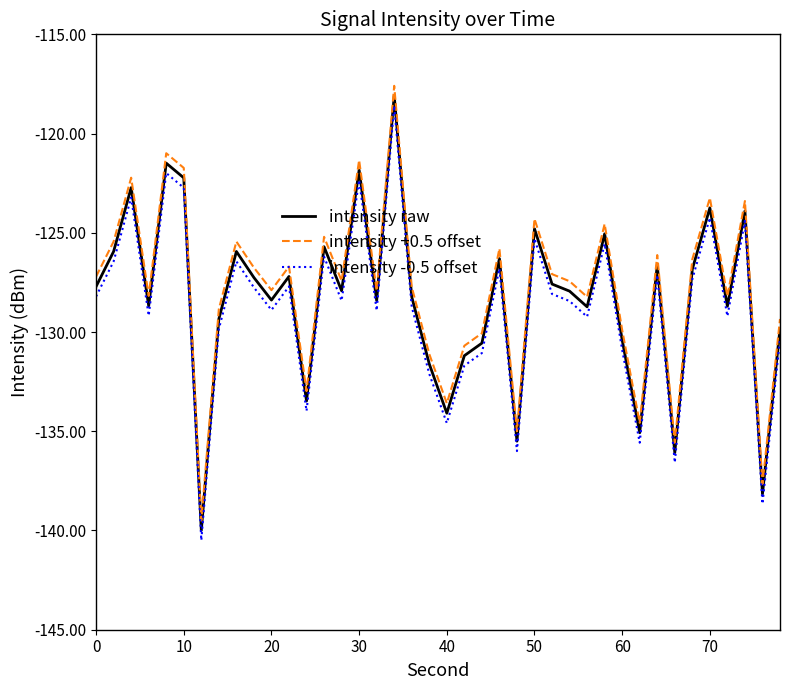

Rank the series by their average value, from lowest to highest.

intensity -0.5 offset, intensity raw, intensity +0.5 offset